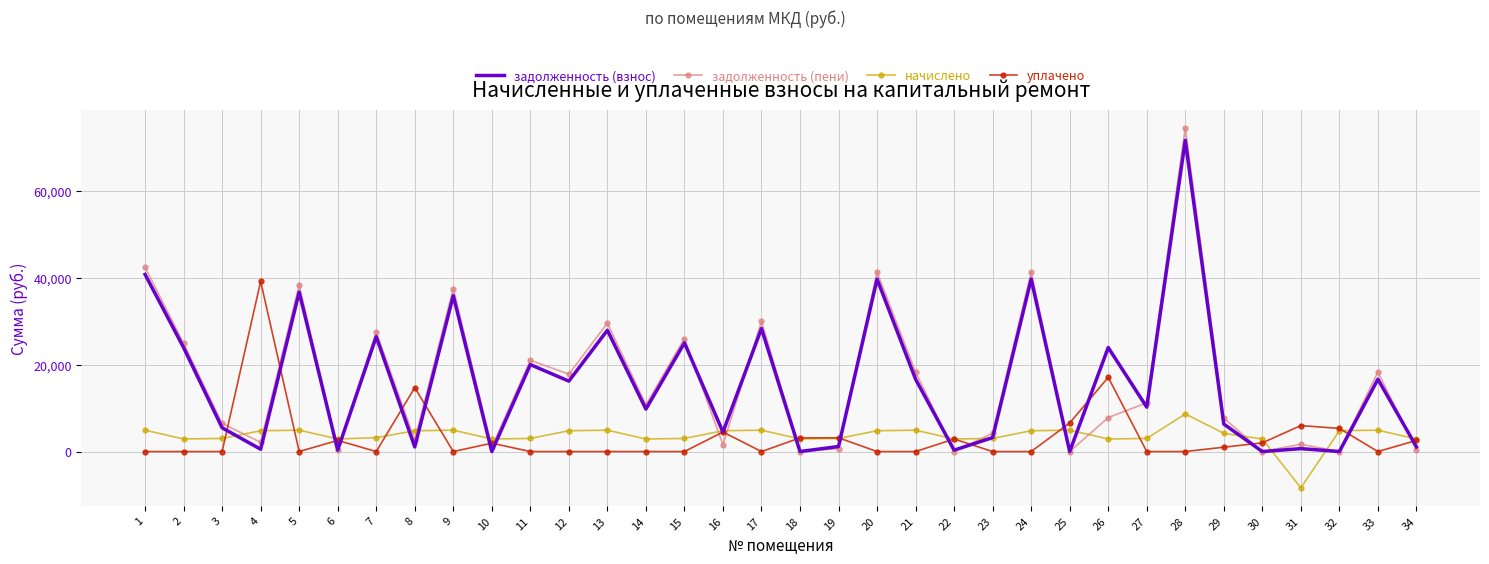

At 10, list the series in order from largest to smallest.

начислено, уплачено, задолженность (пени), задолженность (взнос)